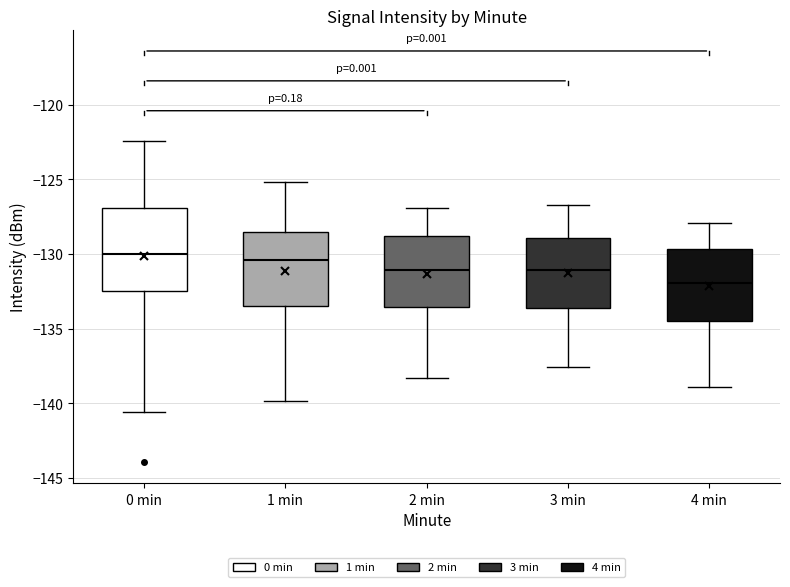

Which box has the lowest median line?

4 min